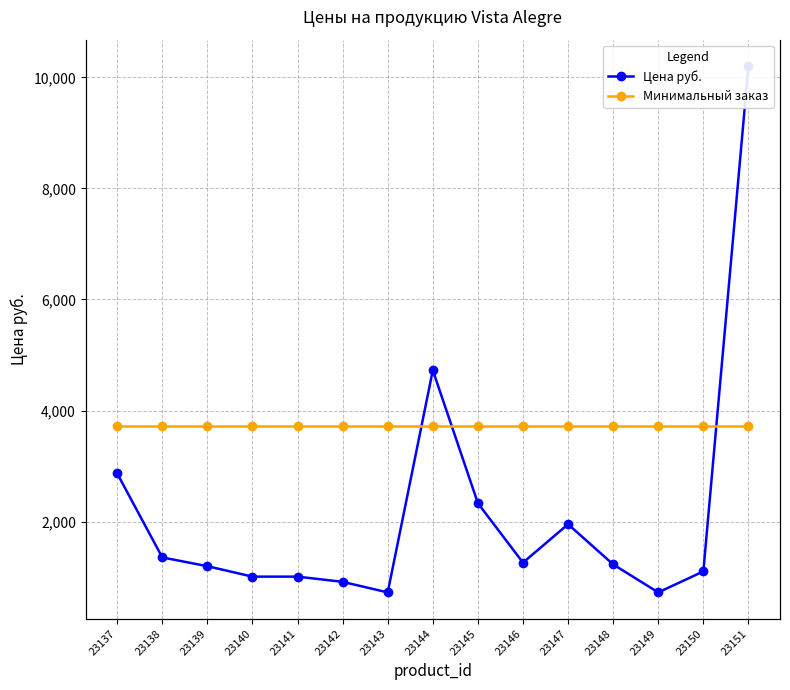

Is this an area chart (filled region under the line)?

No